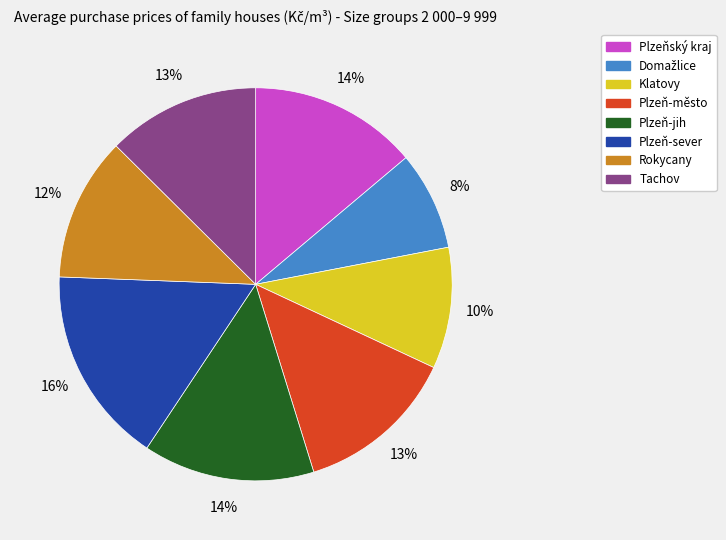

What percentage is the Plzeň-sever slice, to the nearest percent?

16%